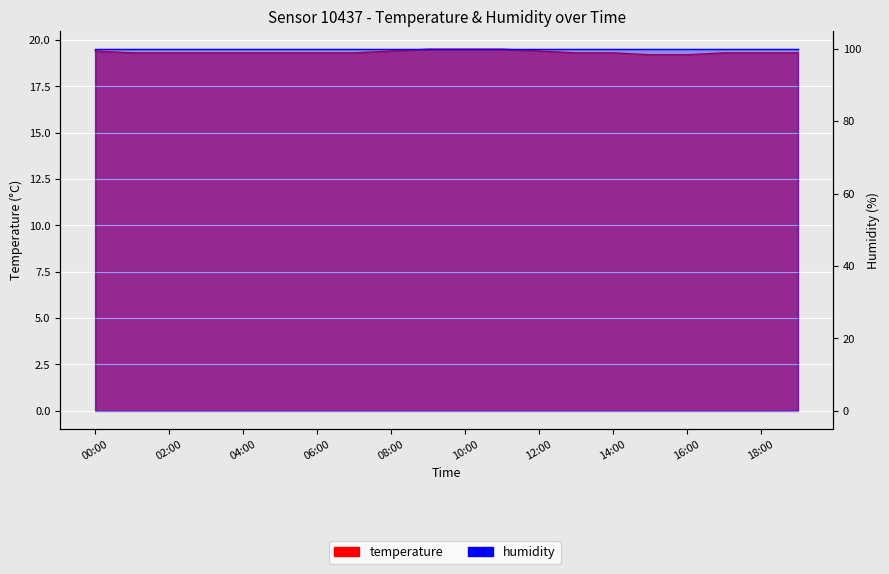

Reading left to right, what are all the values shown in this chart?

19.4	19.3	19.3	19.3	19.3	19.3	19.3	19.3	19.4	19.5	19.5	19.5	19.4	19.3	19.3	19.2	19.2	19.3	19.3	19.3